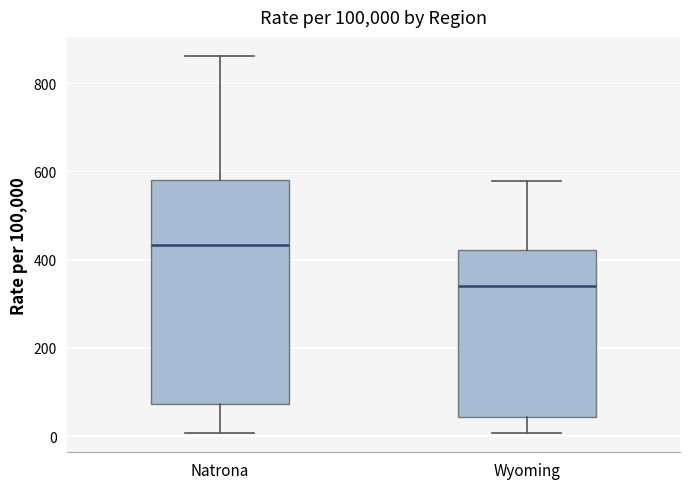

Which box's median line is the highest?

Natrona